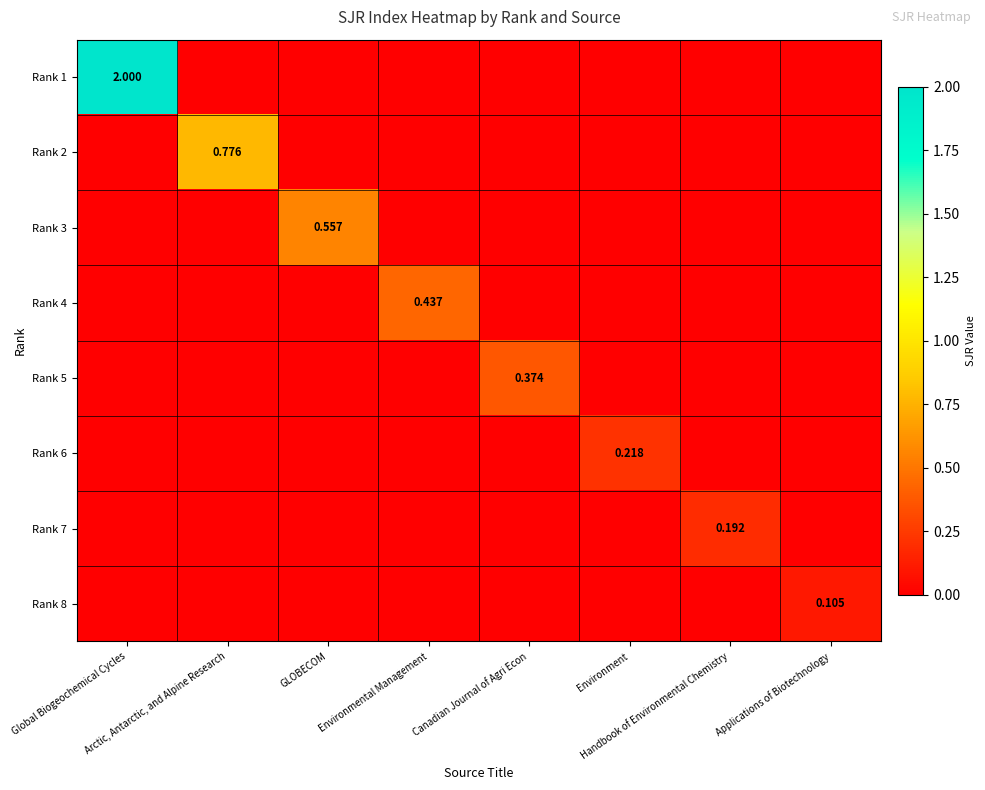

Which series has the largest total across all categories?

Rank 1